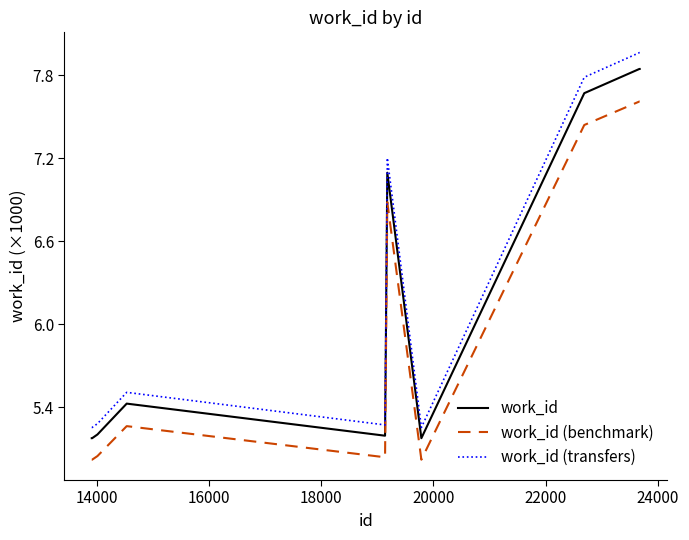

What is the lowest value of the work_id series?

5.2